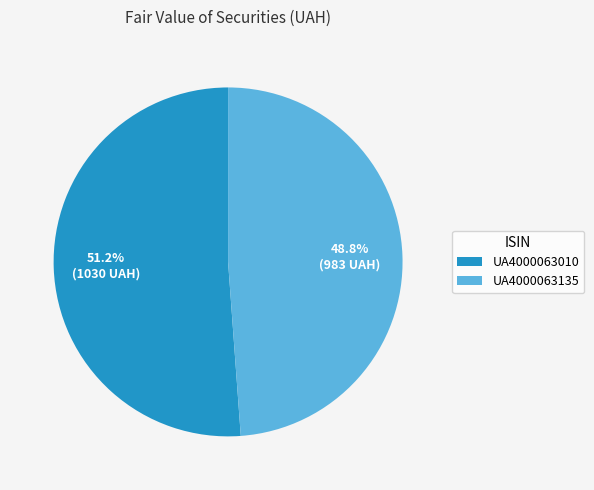

Rank the categories by value from highest to lowest.

UA4000063010, UA4000063135